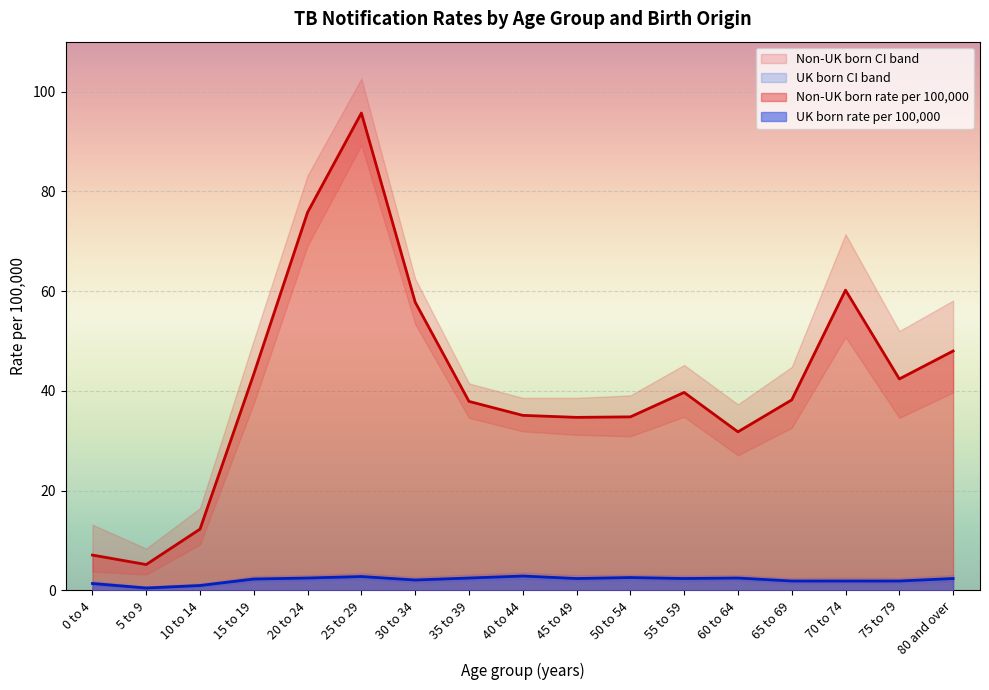

How many interior local peaks does the Non-UK born rate per 100,000 series have?

3